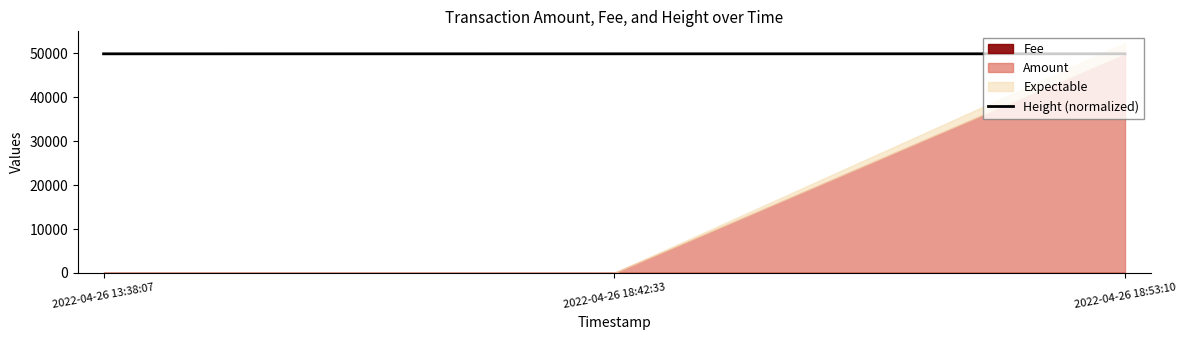

The value of Height (normalized) at 2022-04-26 18:42:33 is 19047.6. True or false?

False